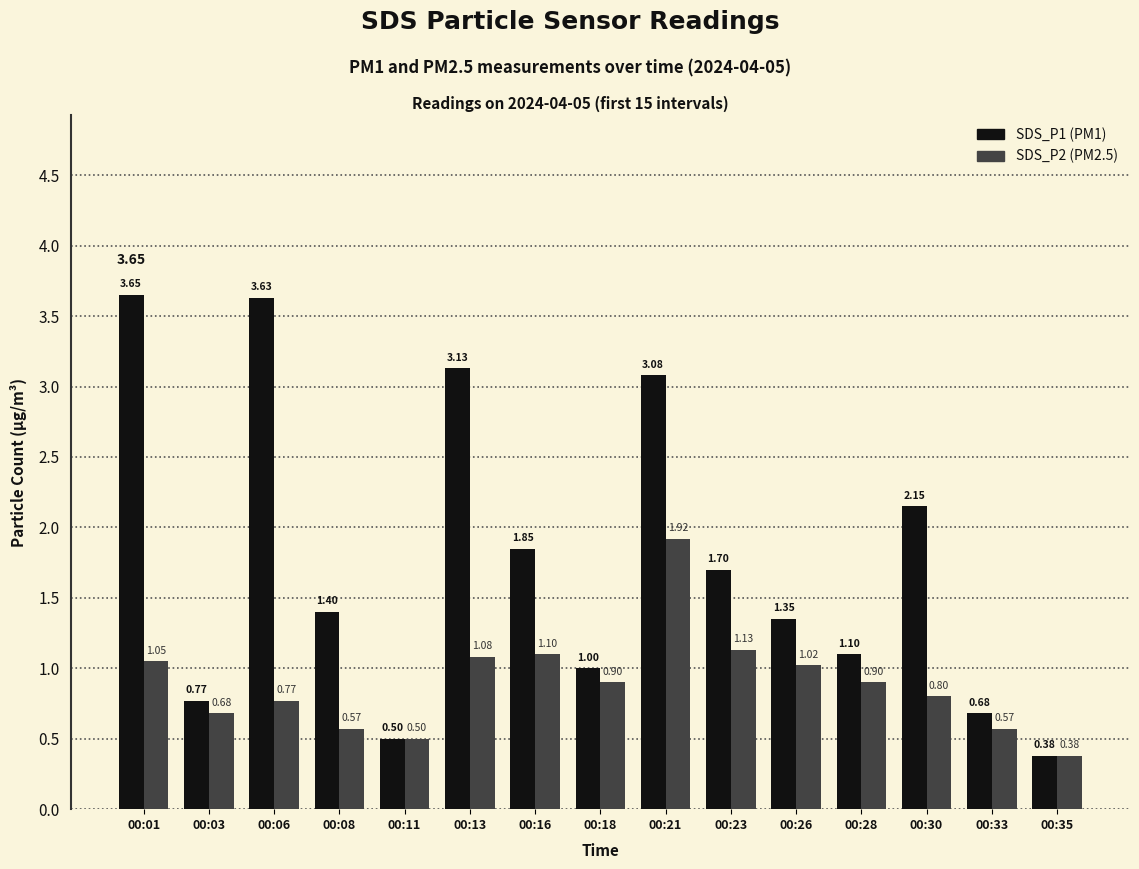

How many bars are there in each group?

2